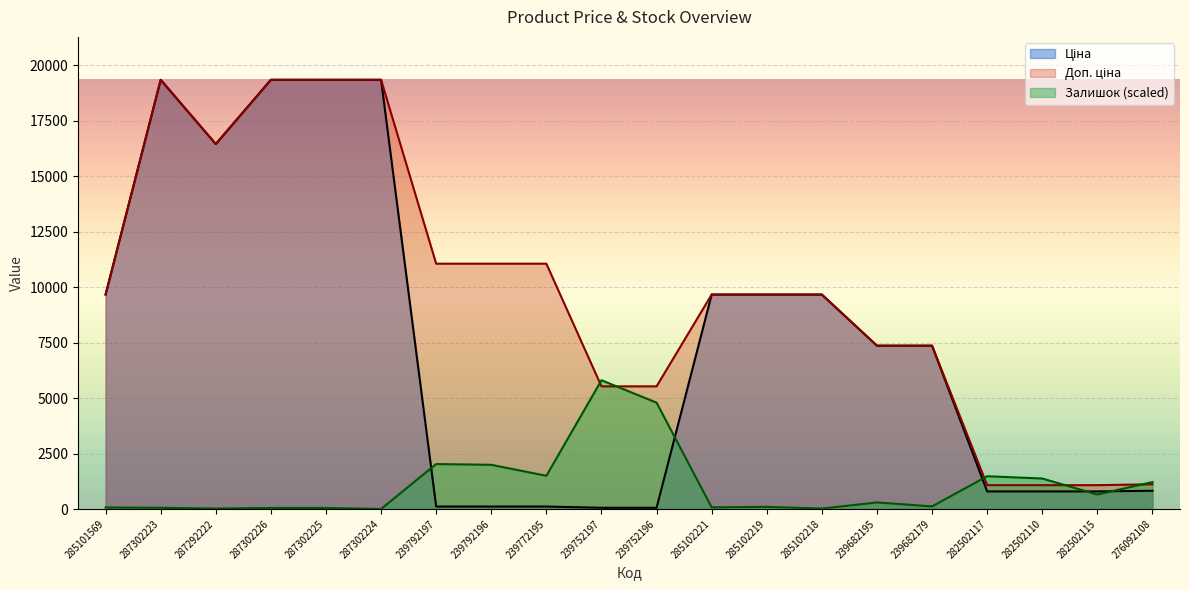

How many values in Залишок are above zero?

19